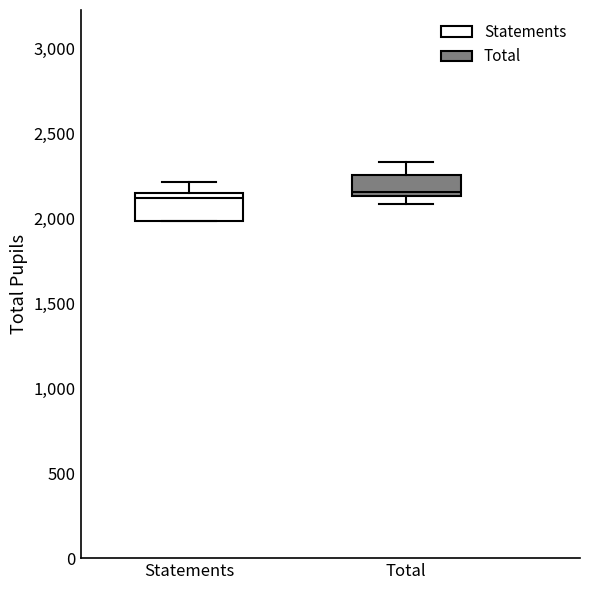

Reading left to right, transcribe this box plot: for each box, give where its median line is, the range the box spans, and where its two whiskers end, as read against the y-axis. The values are not printed on the chart, so give them approximately, as read against the axis.

Statements: median 2100, box 2000 to 2150, whiskers 2000 to 2200
Total: median 2150 (just above the box's lower edge), box 2150 to 2250, whiskers 2100 to 2350